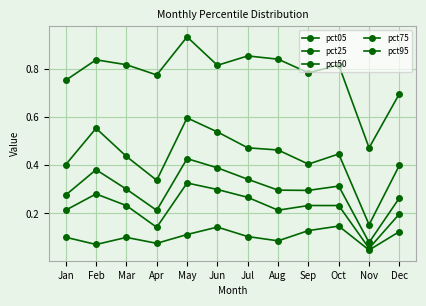

True or false: pct50 and pct05 intersect in this chart.

False